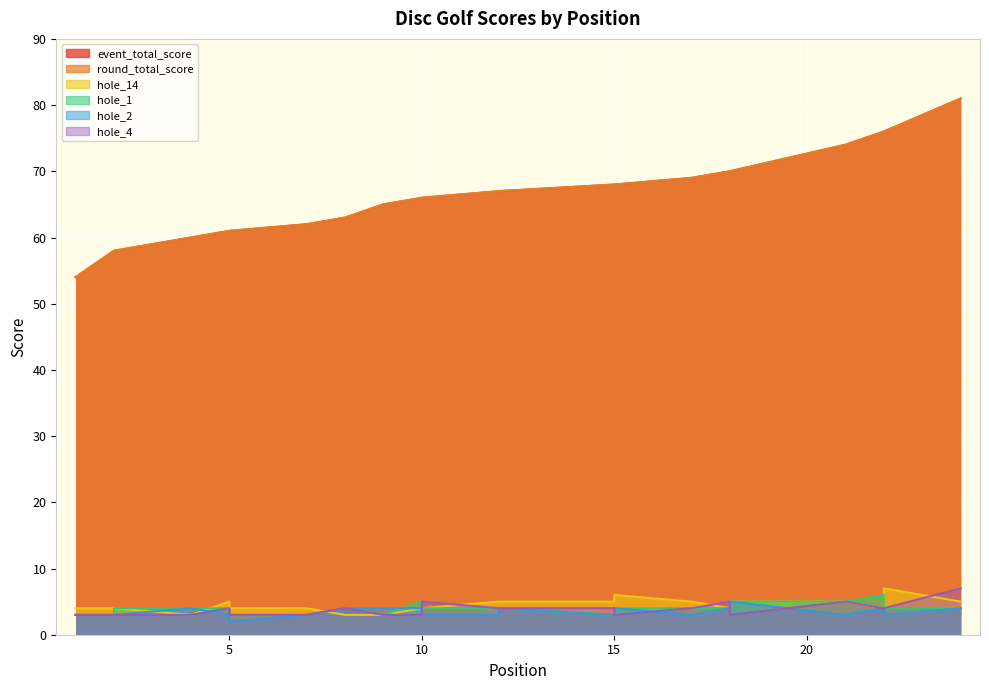

What is the average value of the hole_14 series?

4